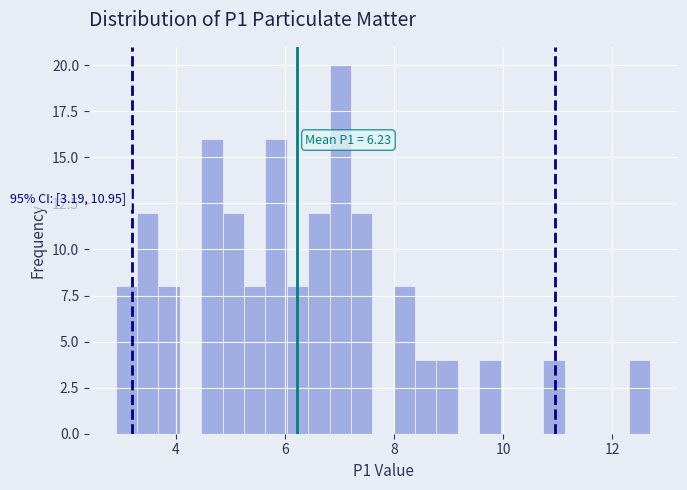

Read against the x-axis, roughly where is the centre of the tallest bar?

7.0